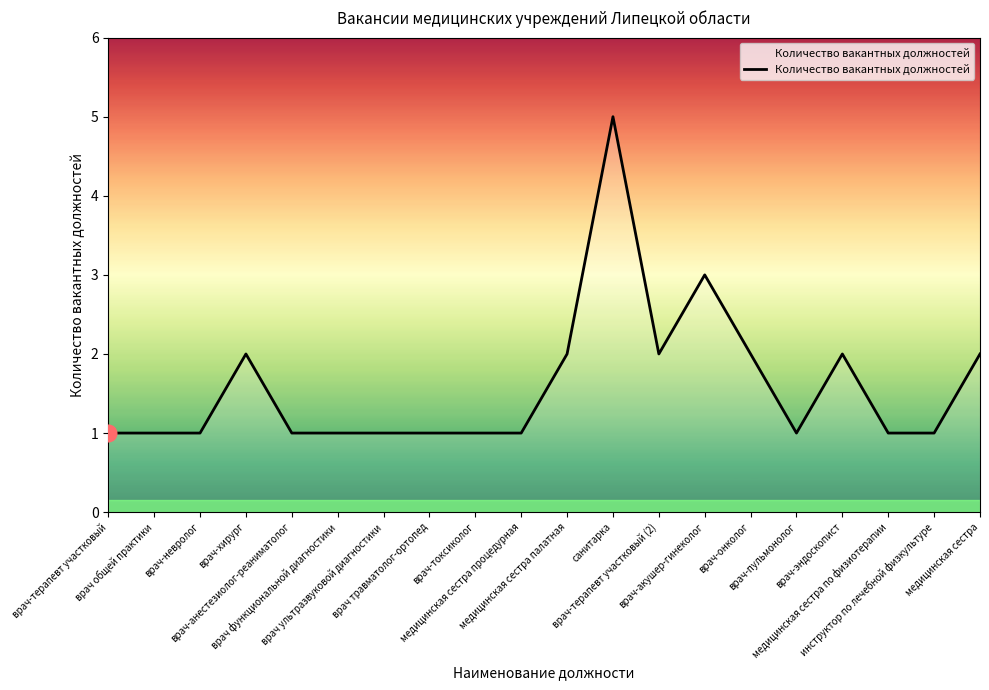

What is the maximum value shown in the chart?

5